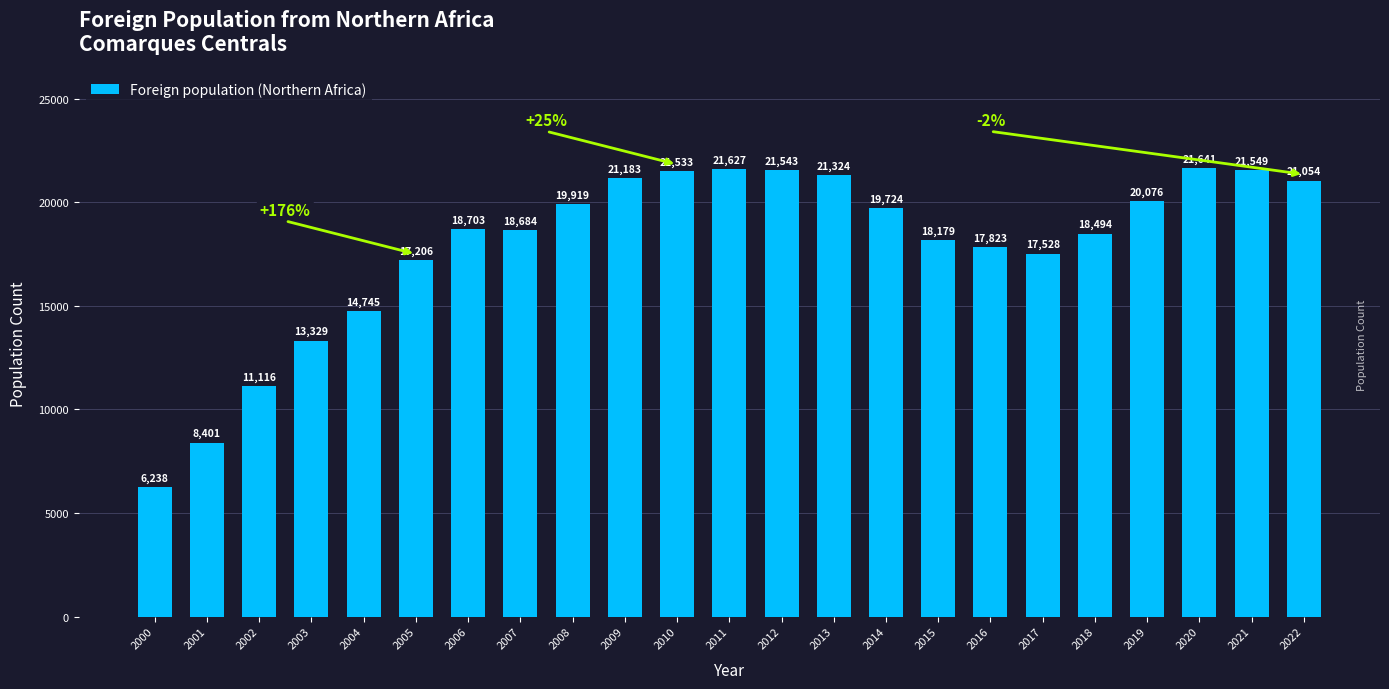

Where is the data nearest to the value 13939?

2003